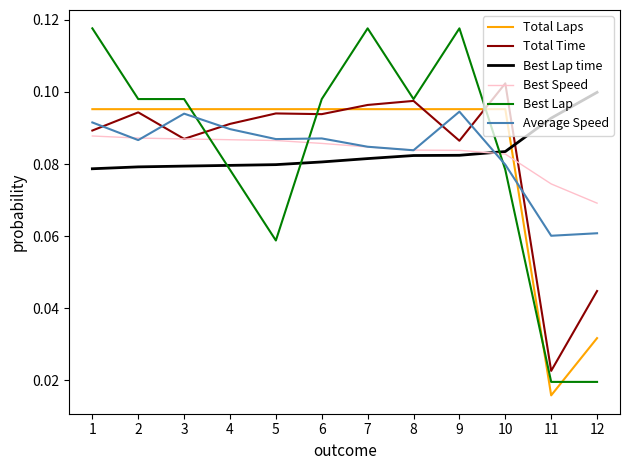

Where do Average Speed and Total Time first cross each other?

1 and 2